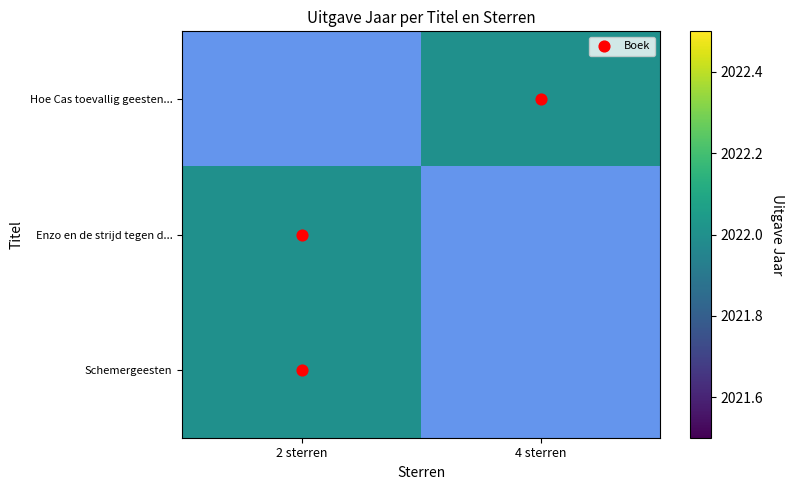

At 2 sterren, list the series in order from largest to smallest.

Enzo en de strijd tegen d..., Schemergeesten, Hoe Cas toevallig geesten...